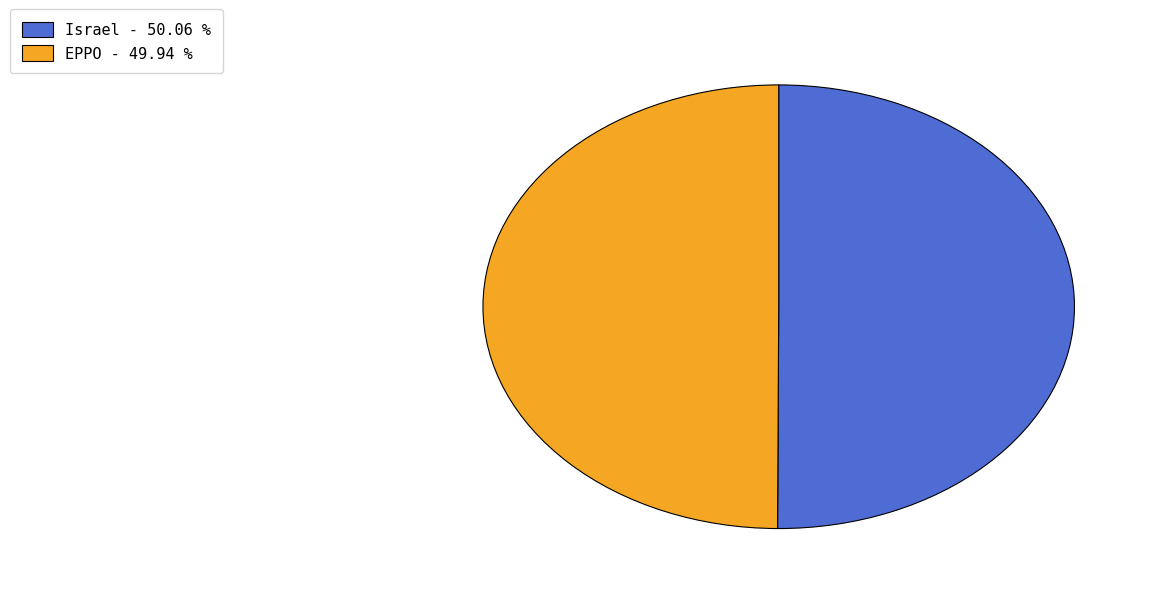

What is the ratio of the value at Israel to the value at EPPO?

1.0